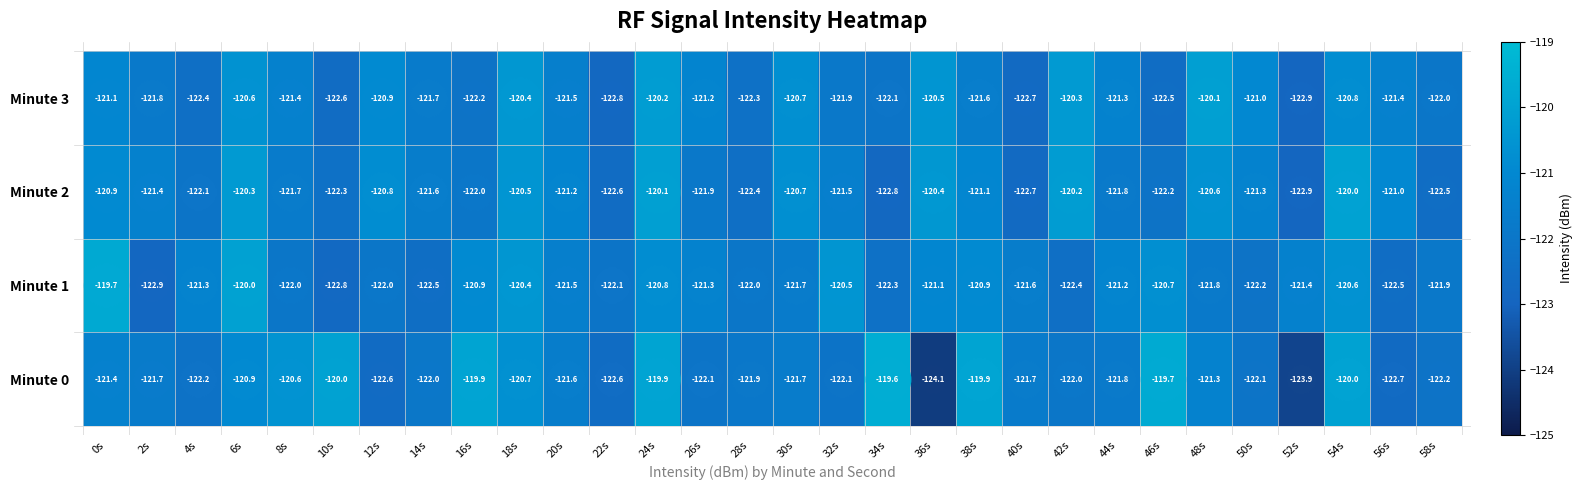

The value of Minute 2 at 2s is -121.4. True or false?

True